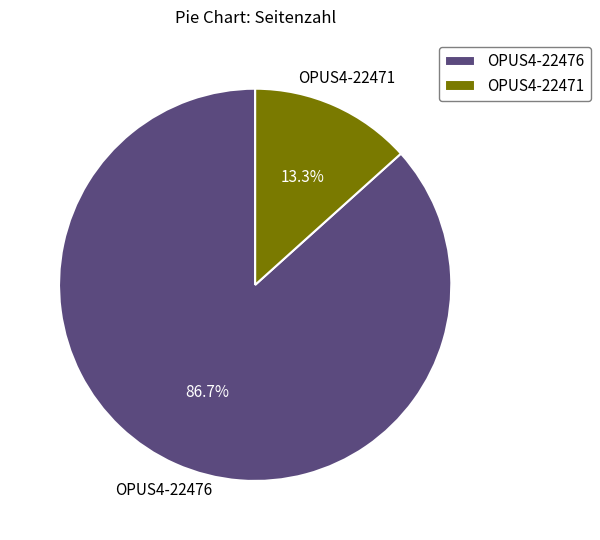

How many slices are in this pie chart?

2